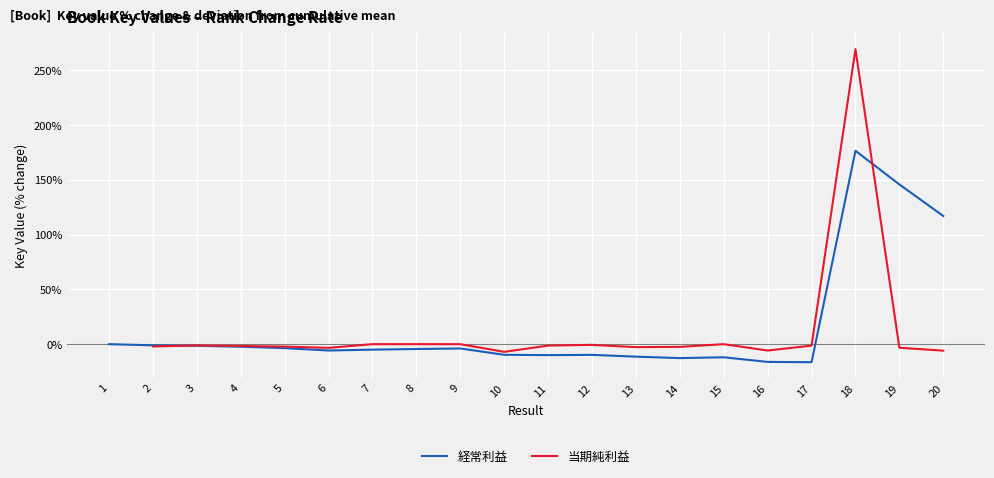

What is the minimum value for 経常利益?

-16.4